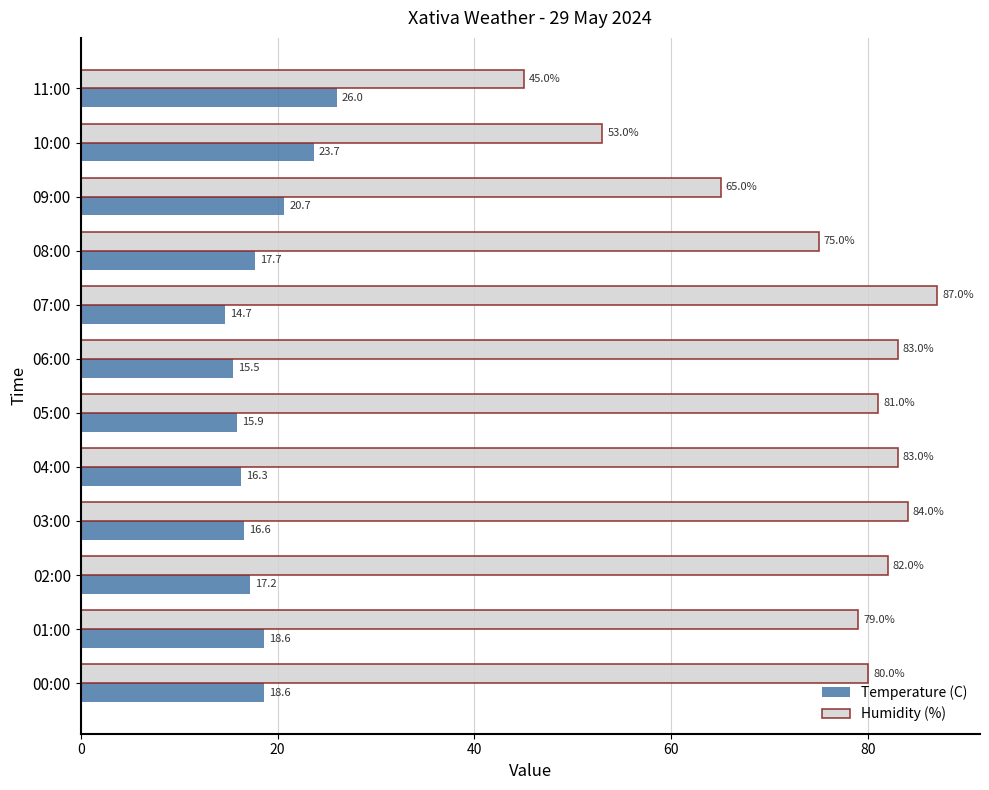

The Temperature (C) series shows 33.1 at 09:00. True or false?

False